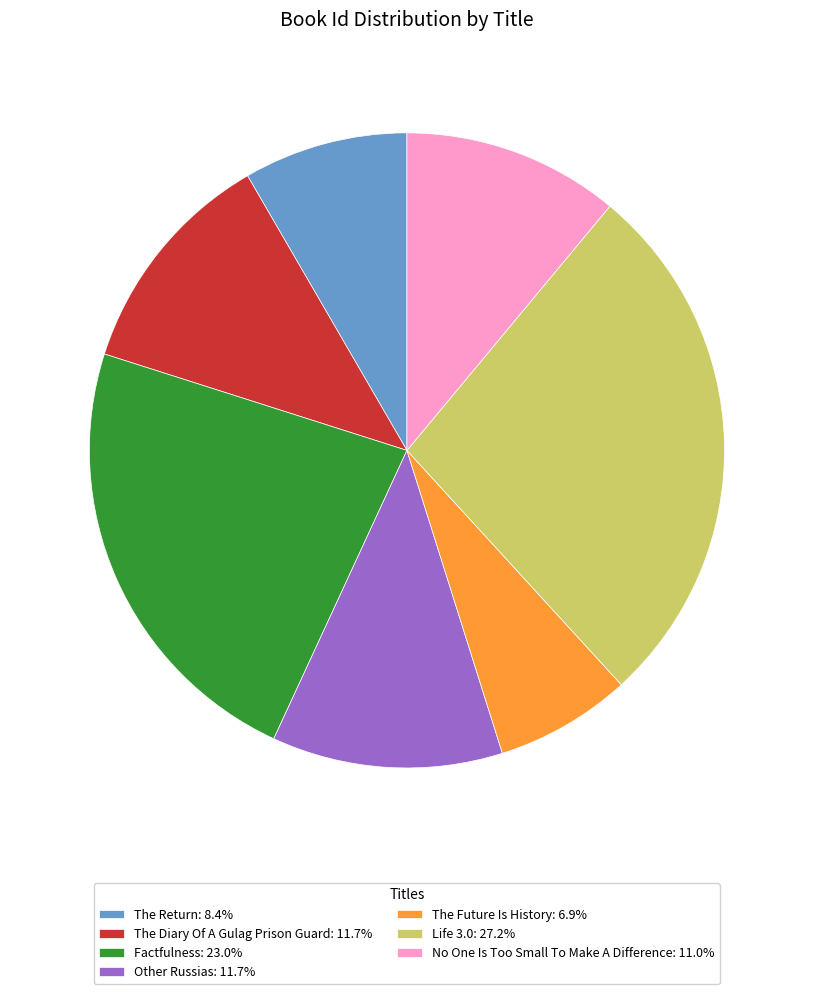

Approximately how many times larger is the value at The Future Is History: 6.9% compared to Other Russias: 11.7%?

0.6